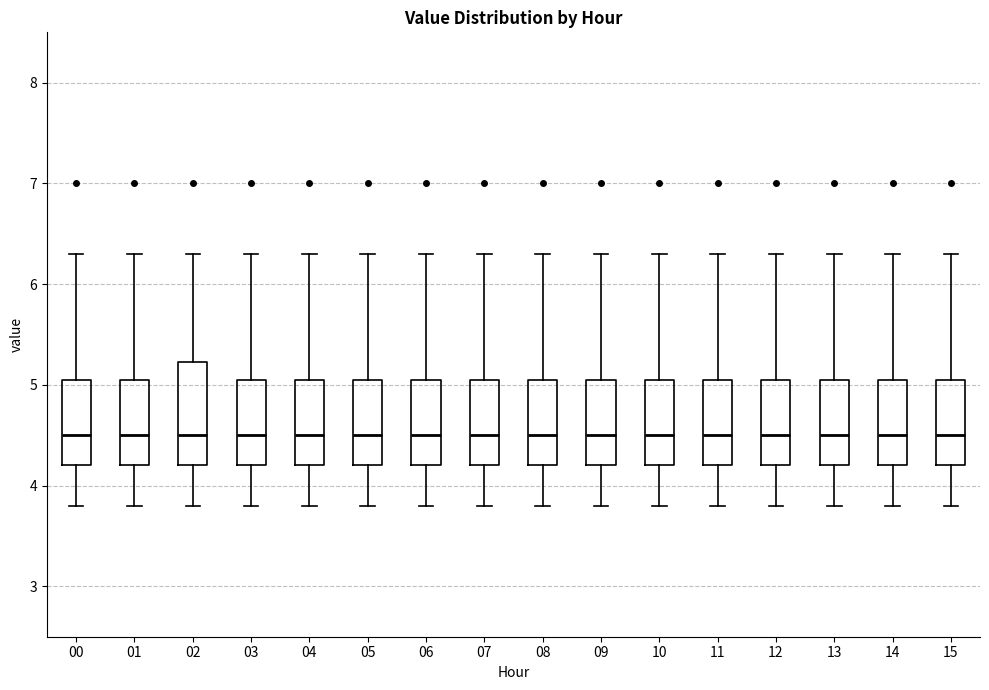

Where does the upper whisker of the box at x = 00 end on the y-axis? The values are not printed on the chart, so give them approximately, as read against the axis.

6.3